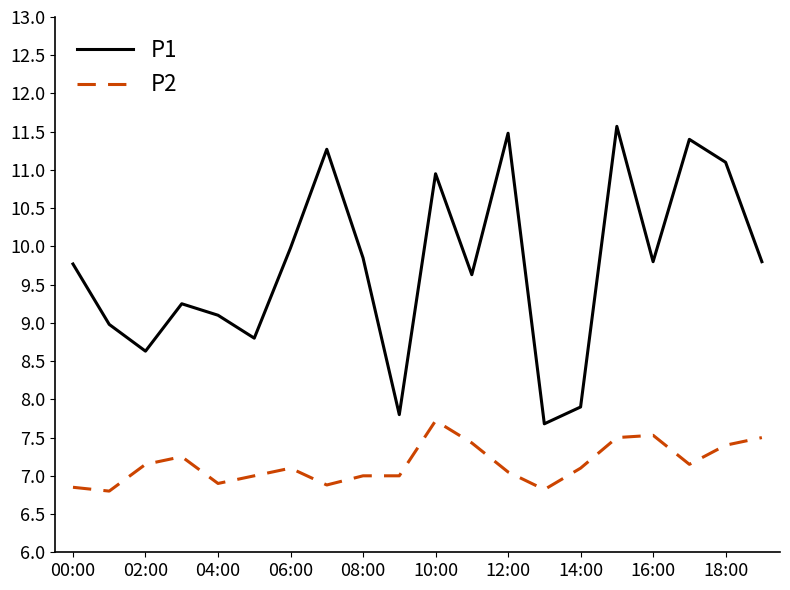

Which series has the largest range (max minus min)?

P1